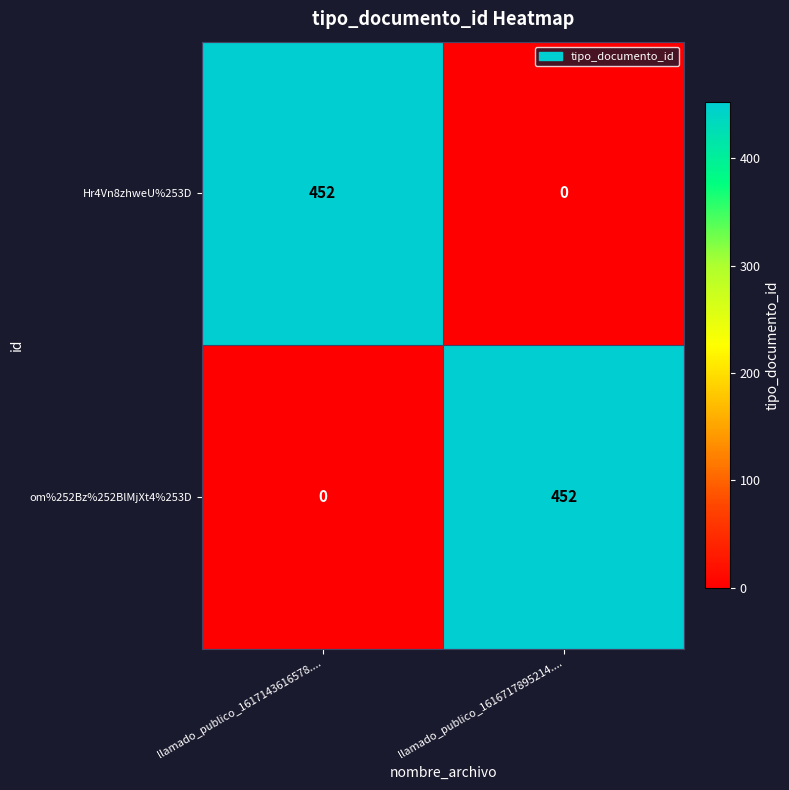

Is it true that Hr4Vn8zhweU%253D equals 452 at llamado_publico_1617143616578....?

True